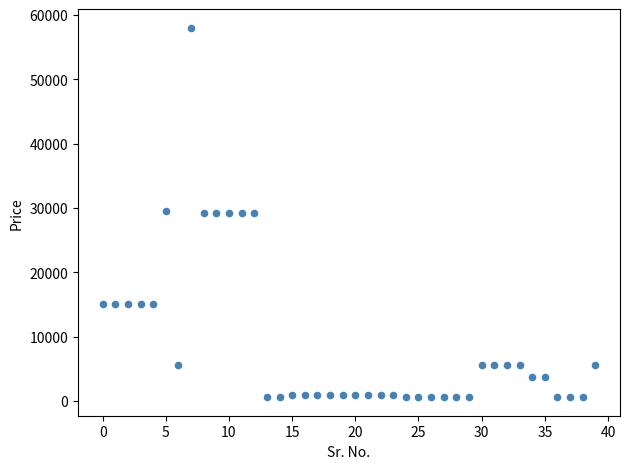

What is the range of Y values (max minus min)?

57458.3